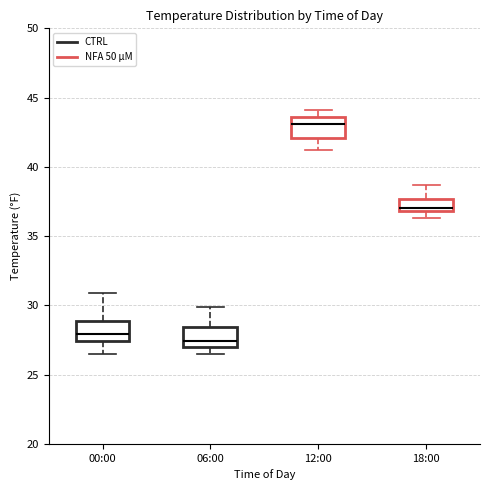

Where is the lower edge of the box for 12:00 on the y-axis? The values are not printed on the chart, so give them approximately, as read against the axis.

42.0